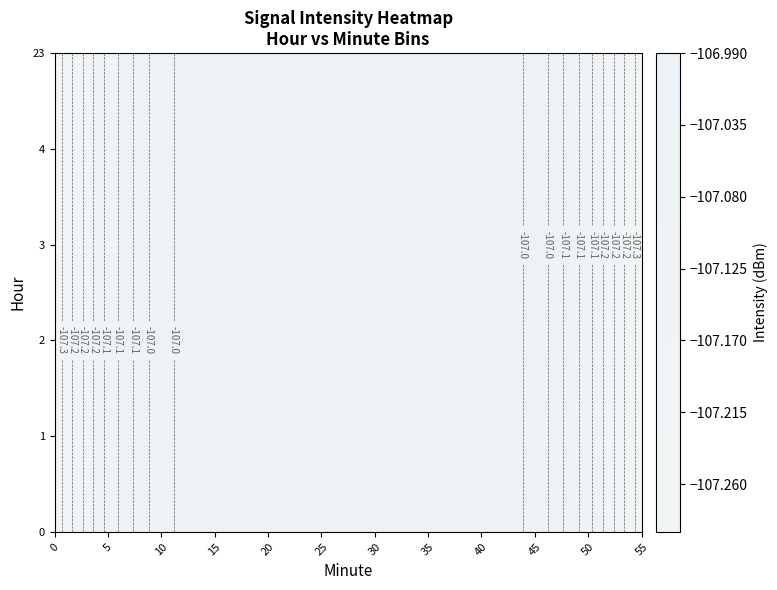

Rank the series by their maximum value, from lowest to highest.

4, 1, 3, 0, 2, 23